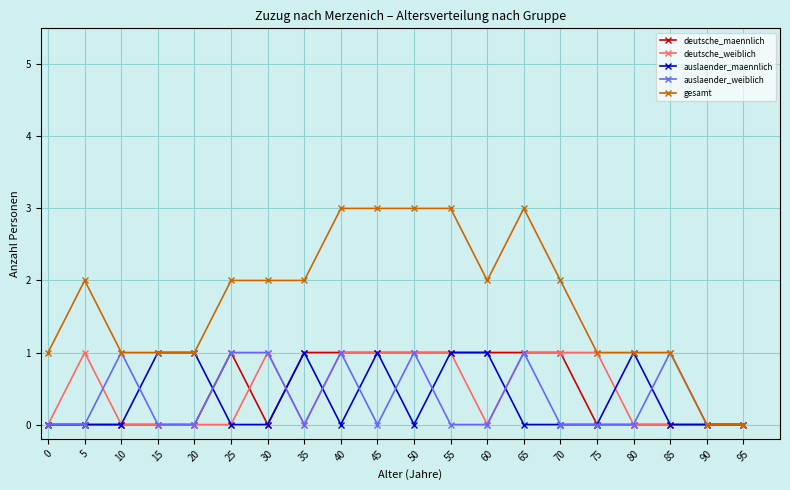

What is the maximum value shown in the chart?

3